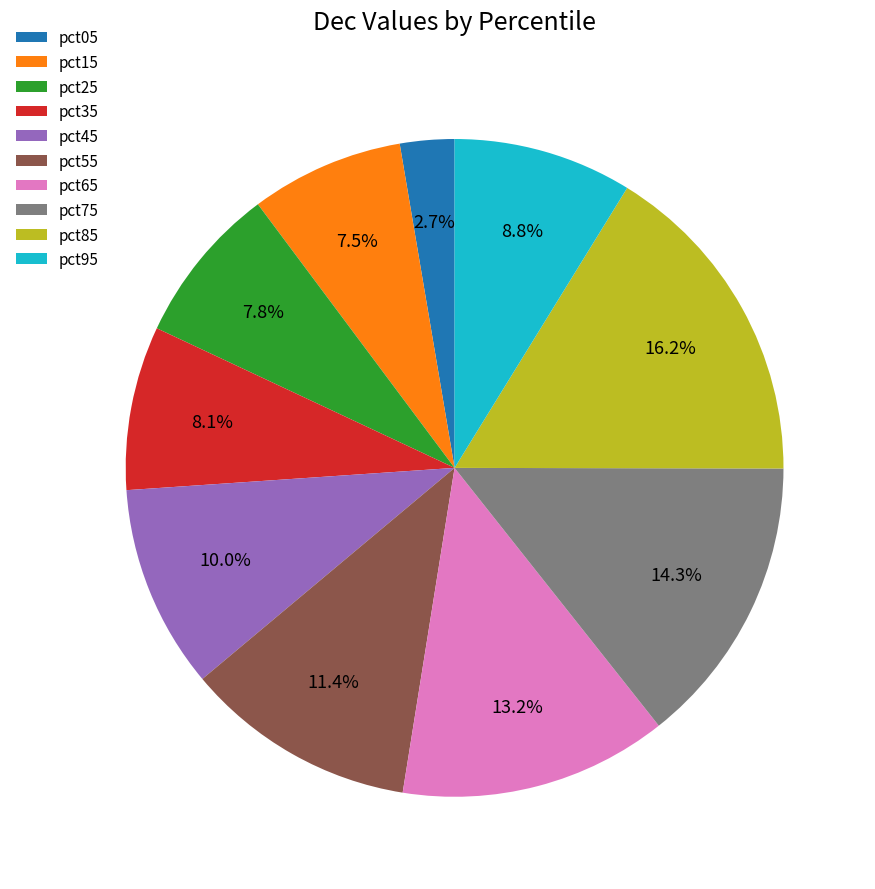

Which category has the smallest portion of the pie?

pct05